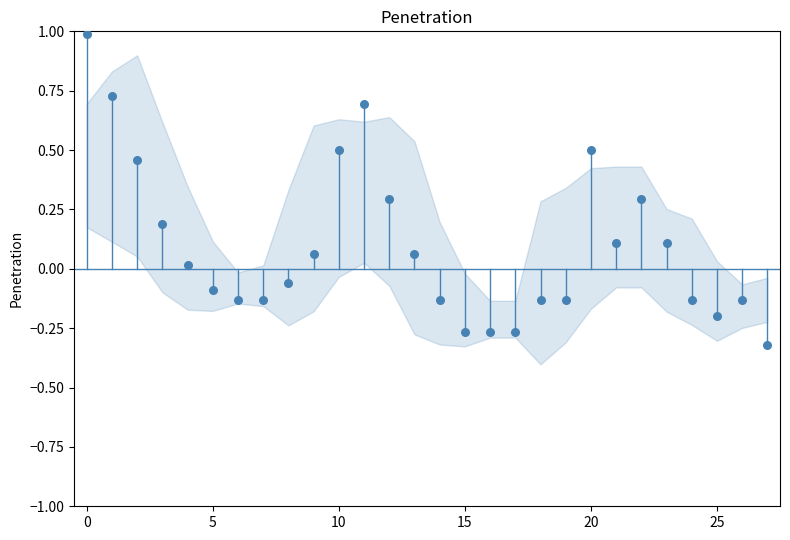

What is the range of Y values (max minus min)?

1.3